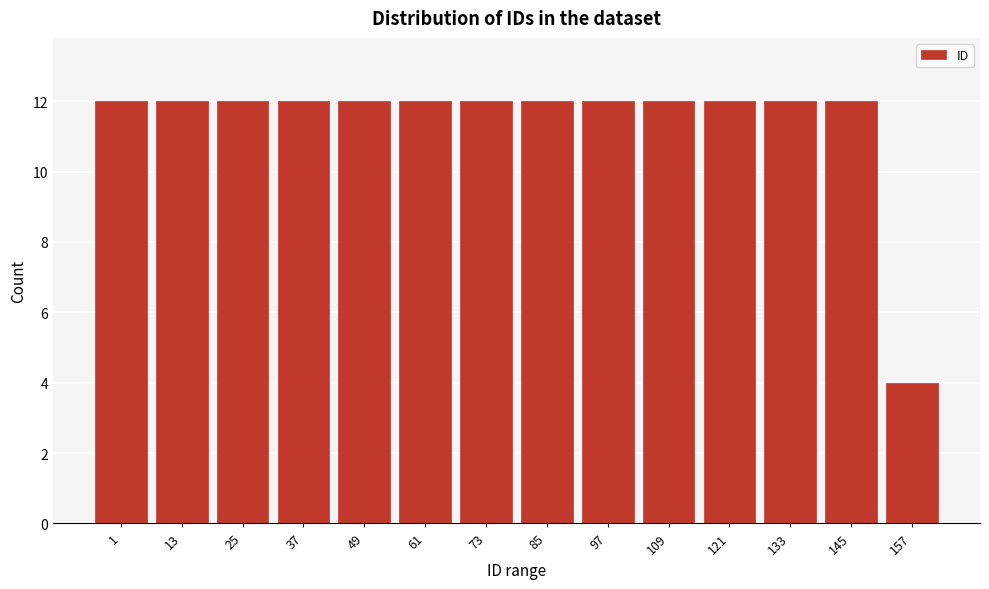

Reading left to right, extract all data points from this chart.

1=12	13=12	25=12	37=12	49=12	61=12	73=12	85=12	97=12	109=12	121=12	133=12	145=12	157=4